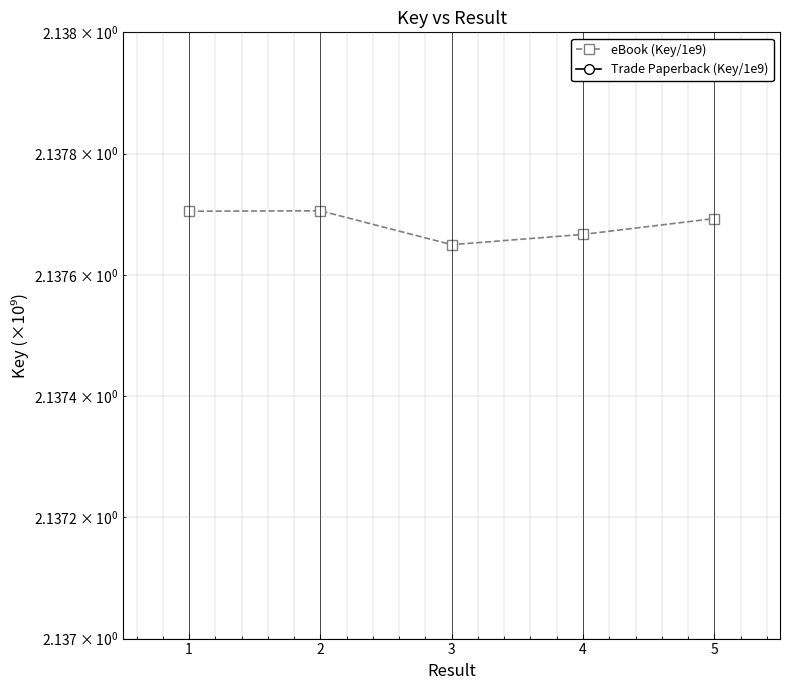

Count the number of categories in the chart.

5